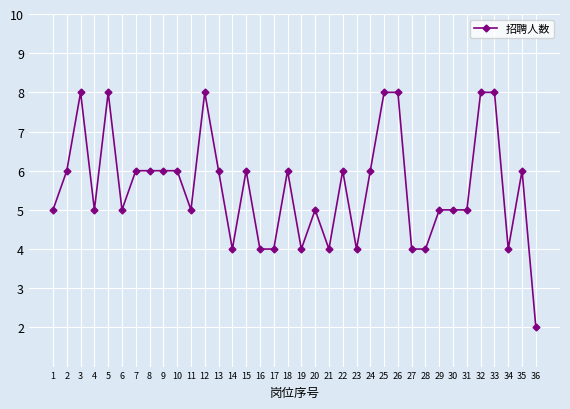

At which category does the data reach its first local peak?

3